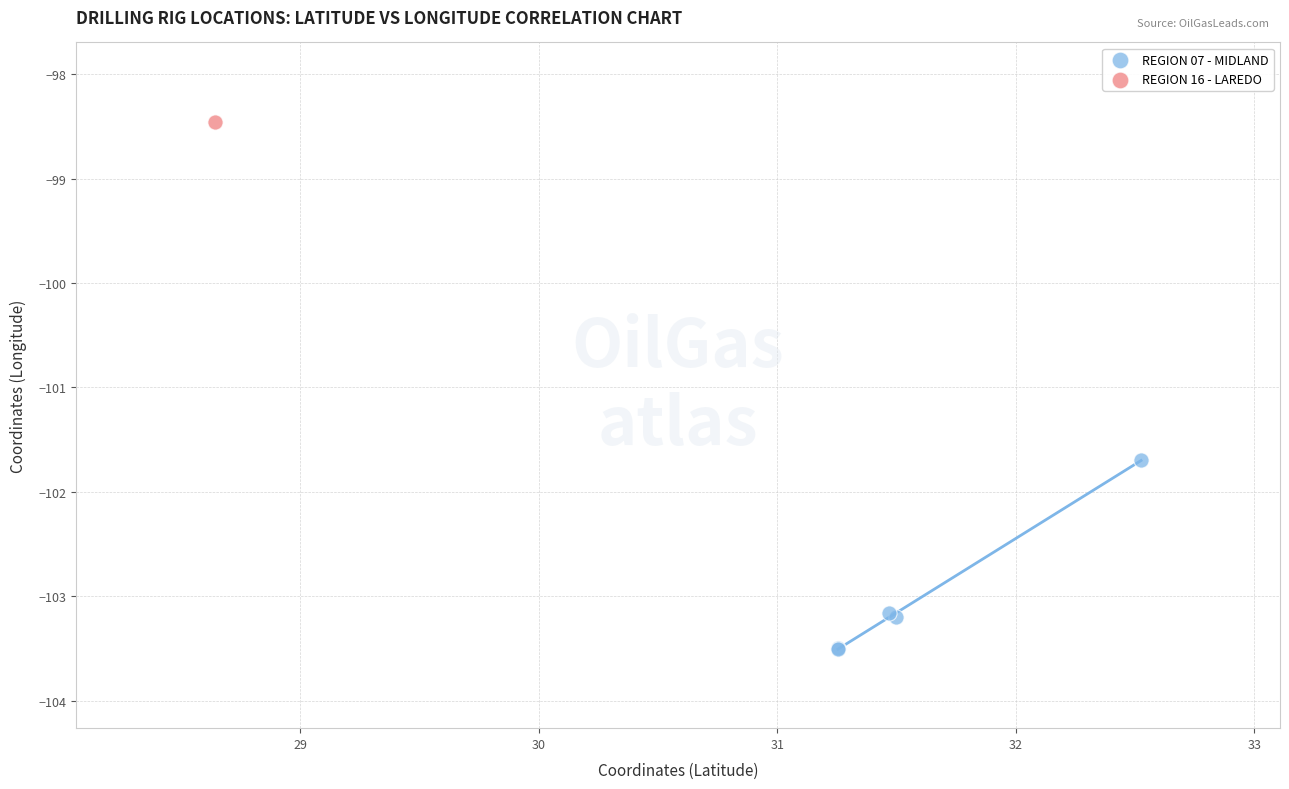

What are all the series names shown in the legend?

REGION 07 - MIDLAND, REGION 16 - LAREDO